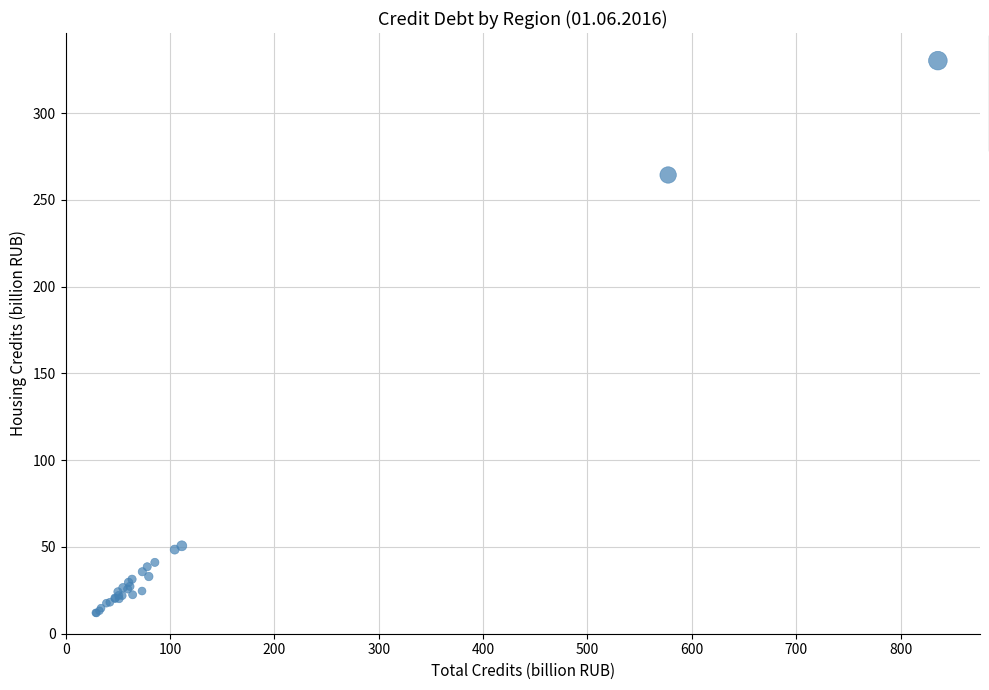

What Y value in the scatter plot is closest to 171?

264.4